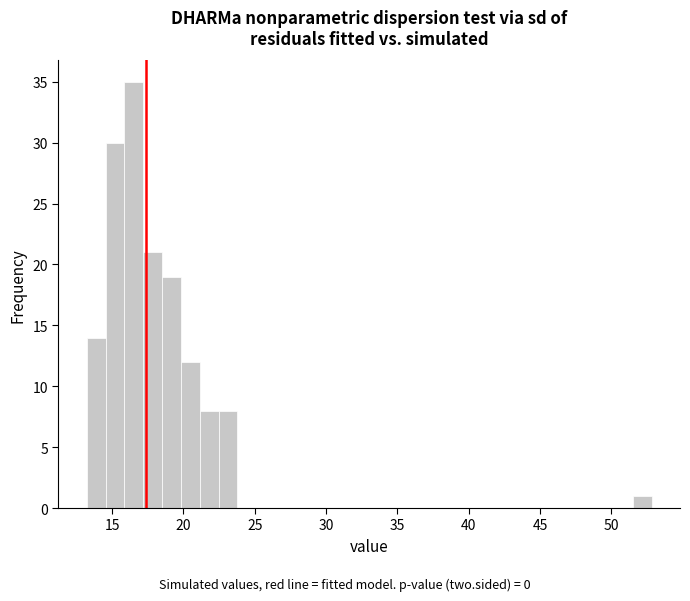

Around what value on the x-axis is the tallest bar? Give the approximate position of its centre, as read against the axis.

16.5